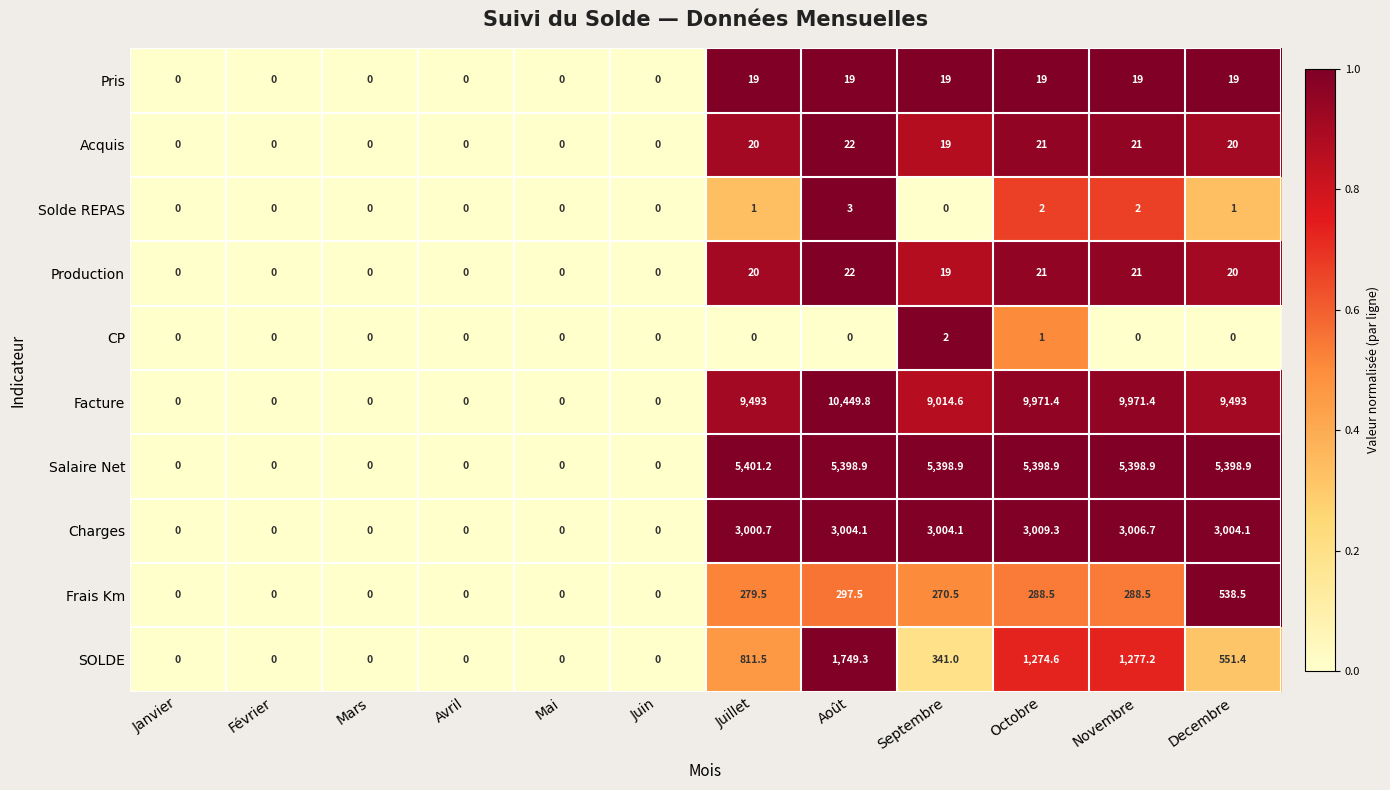

What is the difference between the Charges values at Août and Février?

3004.1